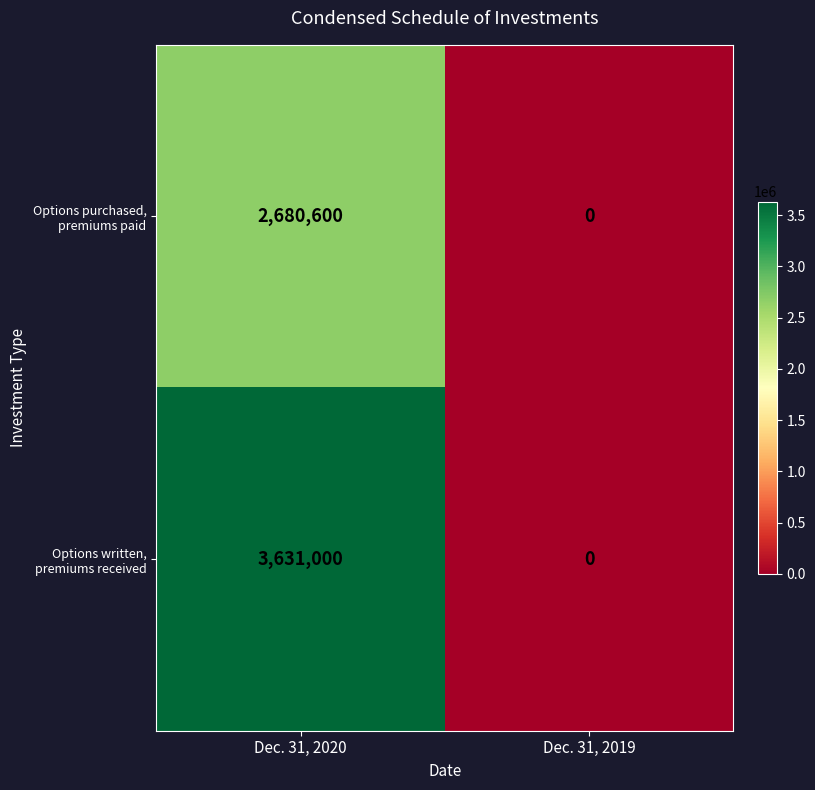

Is it true that Options written, premiums received equals 3631000 at Dec. 31, 2020?

True